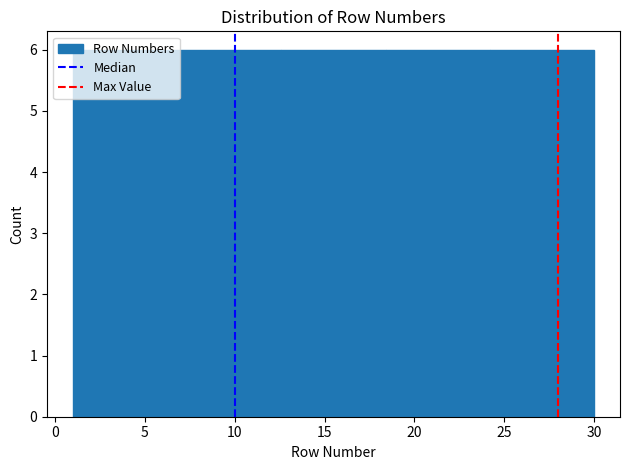

Reading left to right, transcribe this chart: for each bar, give the range it covers on the x-axis and its height. Neither the bar edges nor the heights are printed on the chart, so give them approximately, as read against the axes.

1.0 to 6.8: 6
6.8 to 12.6: 6
12.6 to 18.4: 6
18.4 to 24.2: 6
24.2 to 30.0: 6